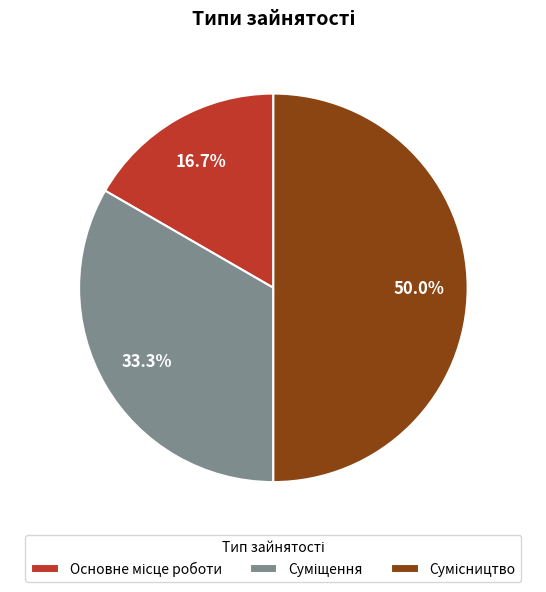

Between Основне місце роботи and Суміщення, which is larger?

Суміщення